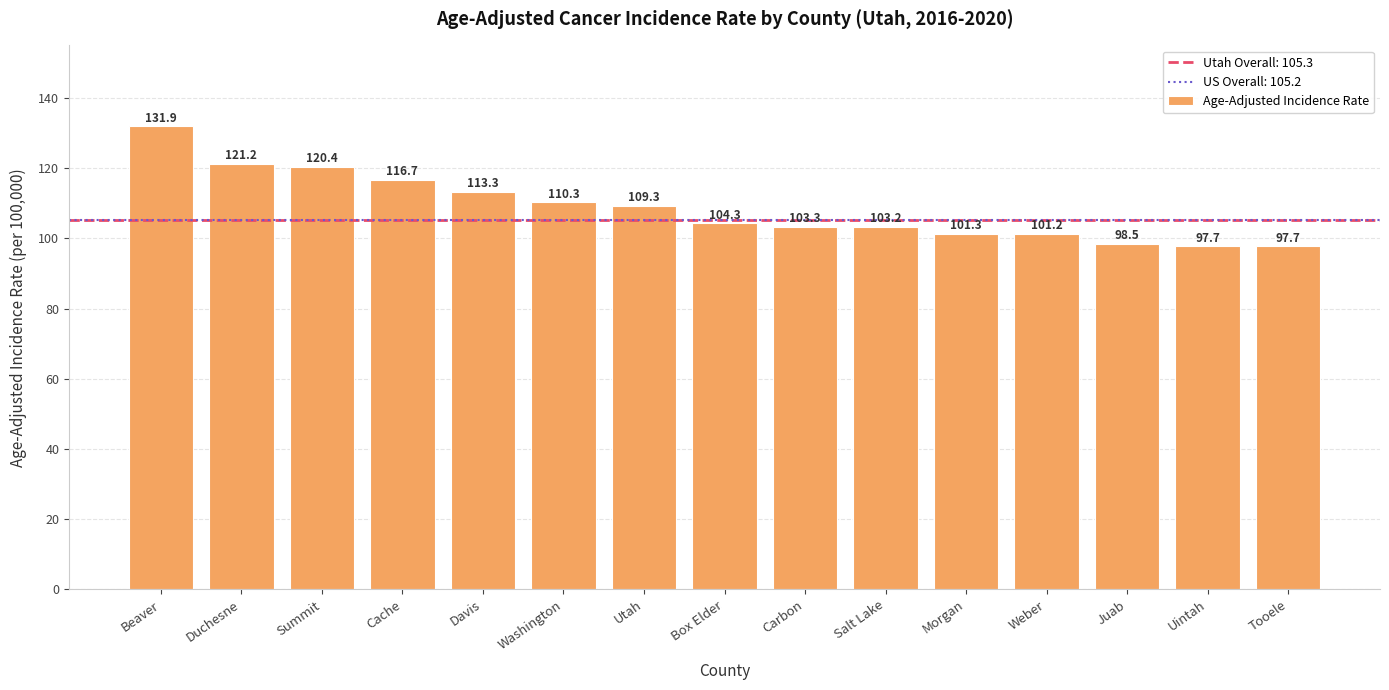

What is the average value?

108.7